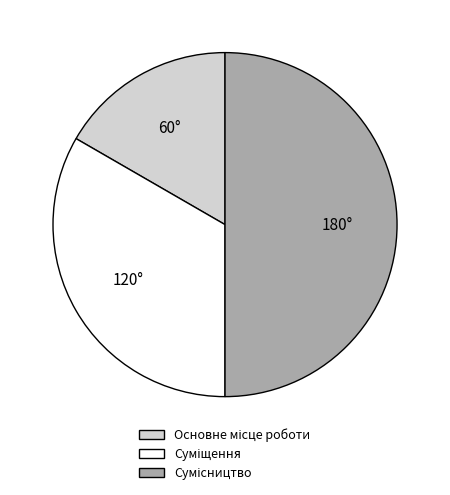

Count the number of slices in the pie.

3